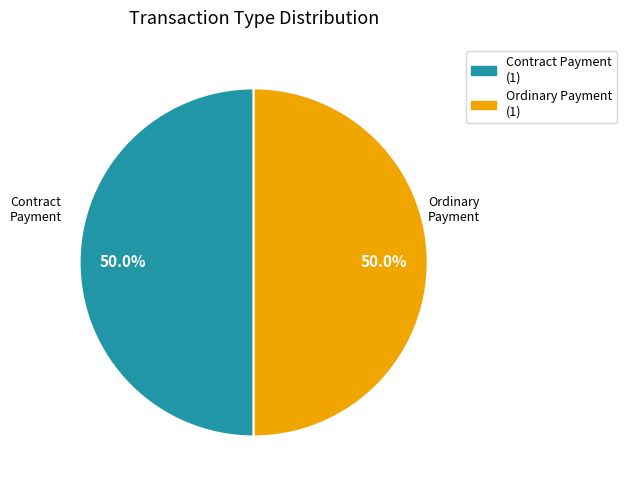

True or false: Contract Payment accounts for 1% of the total.

False